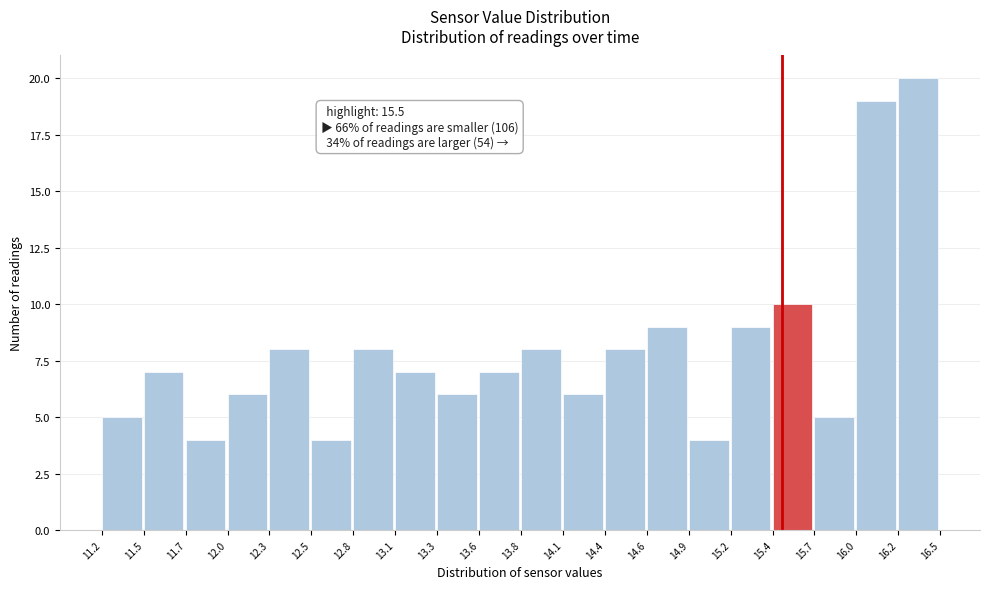

Over which range of the x-axis is the bar tallest?

16.2 to 16.5